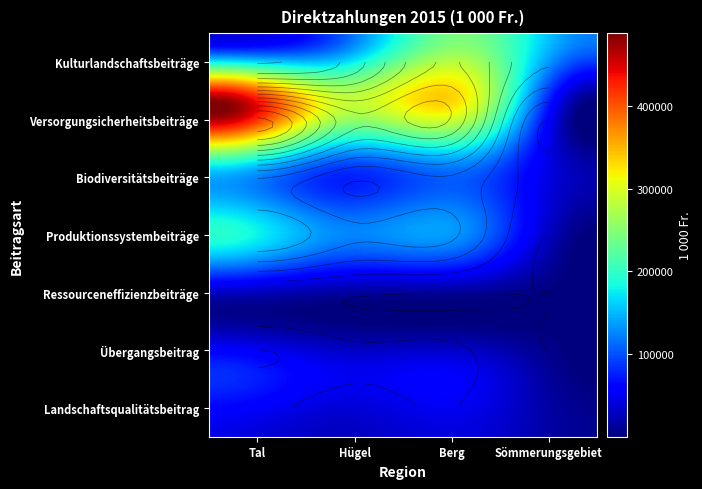

How many values in the Landschaftsqualitätsbeitrag series exceed 41534?

1